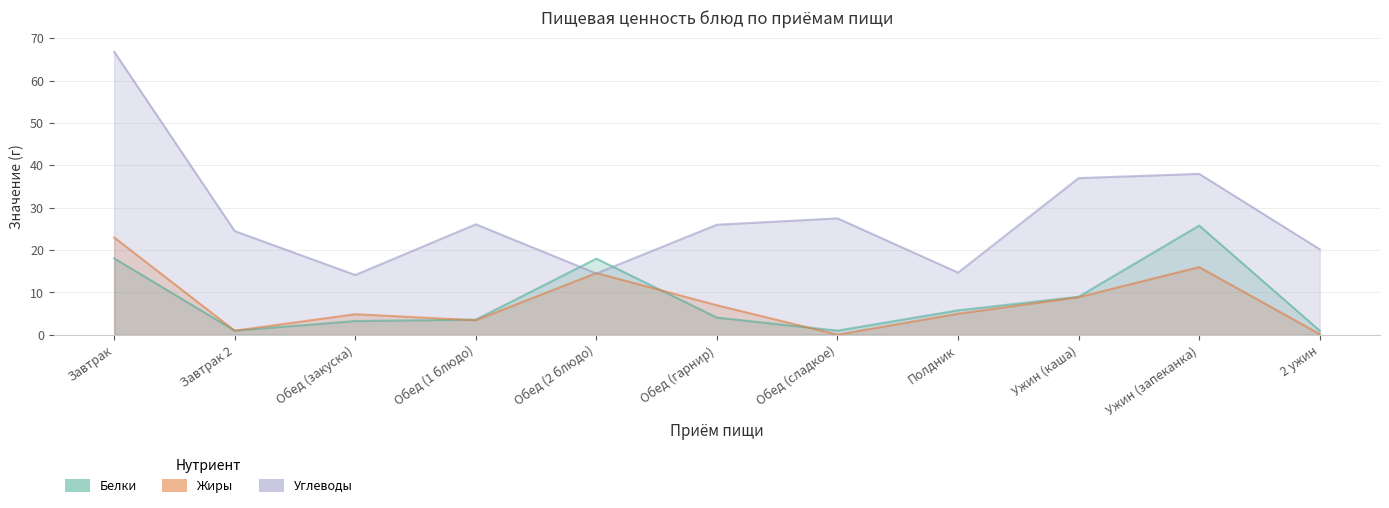

The value of Углеводы at Ужин (запеканка) is 38.0. True or false?

True